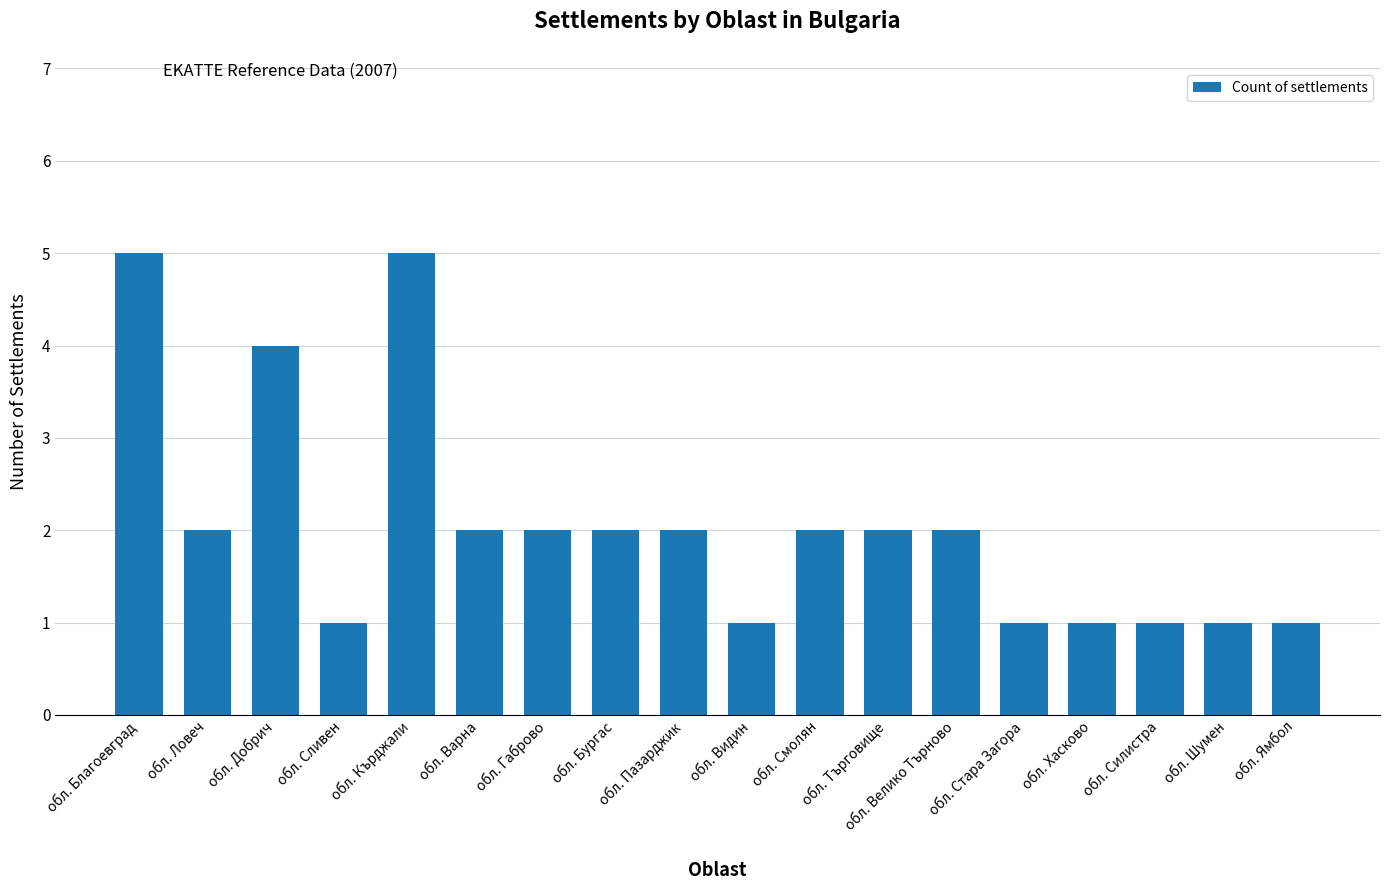

Which has a higher value, обл. Бургас or обл. Стара Загора?

обл. Бургас